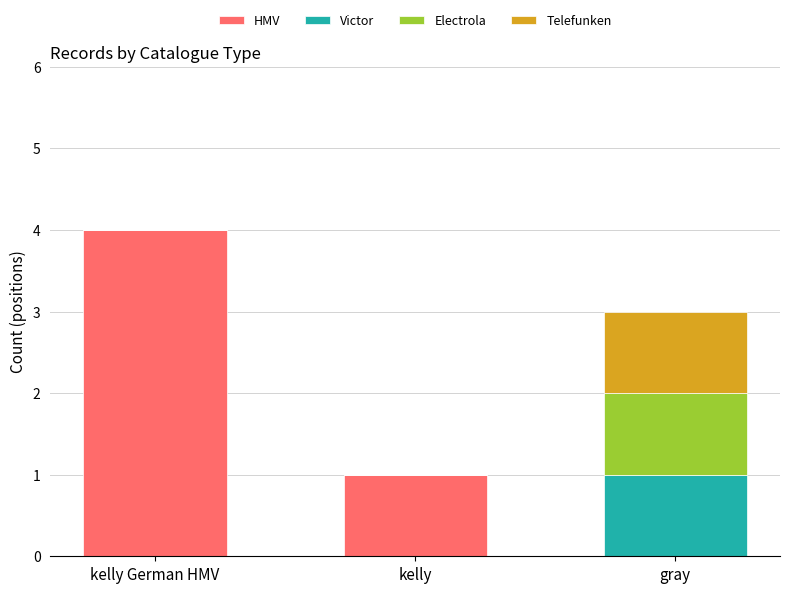

What is the sum of all HMV values?

5